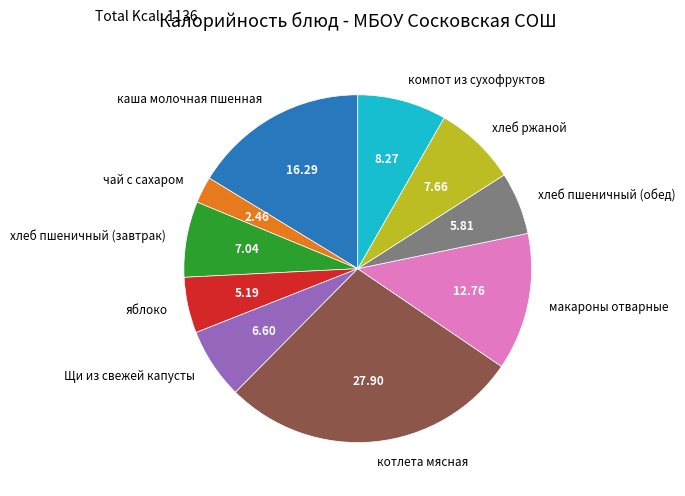

Is хлеб пшеничный (обед) the majority of the pie?

No